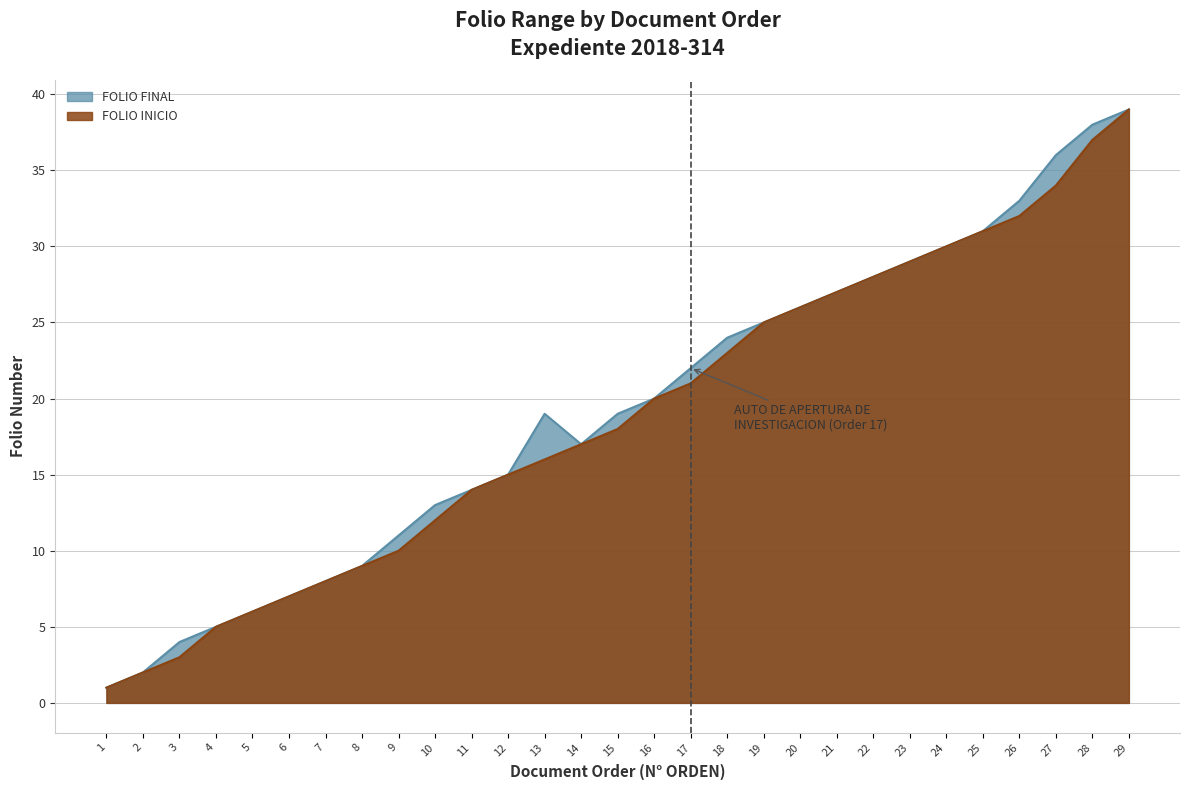

Where is FOLIO FINAL nearest to the value 20?

16